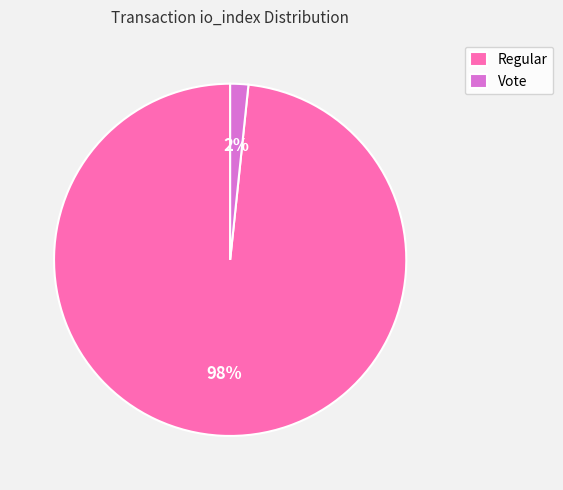

Which category has the biggest portion of the pie?

Regular